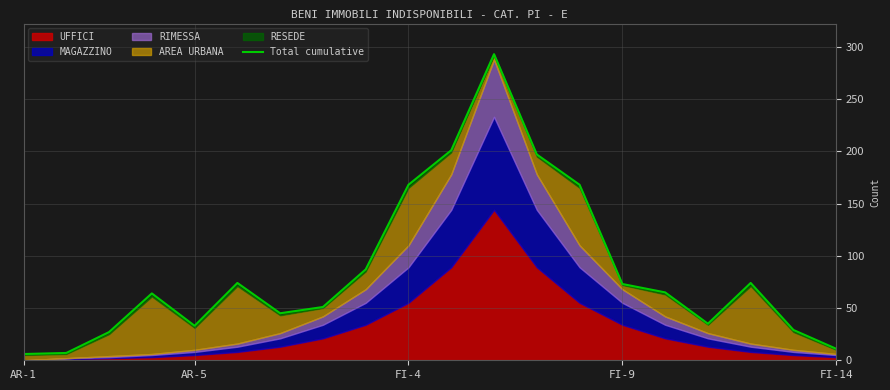

The value at AR-5 is 2. True or false?

False